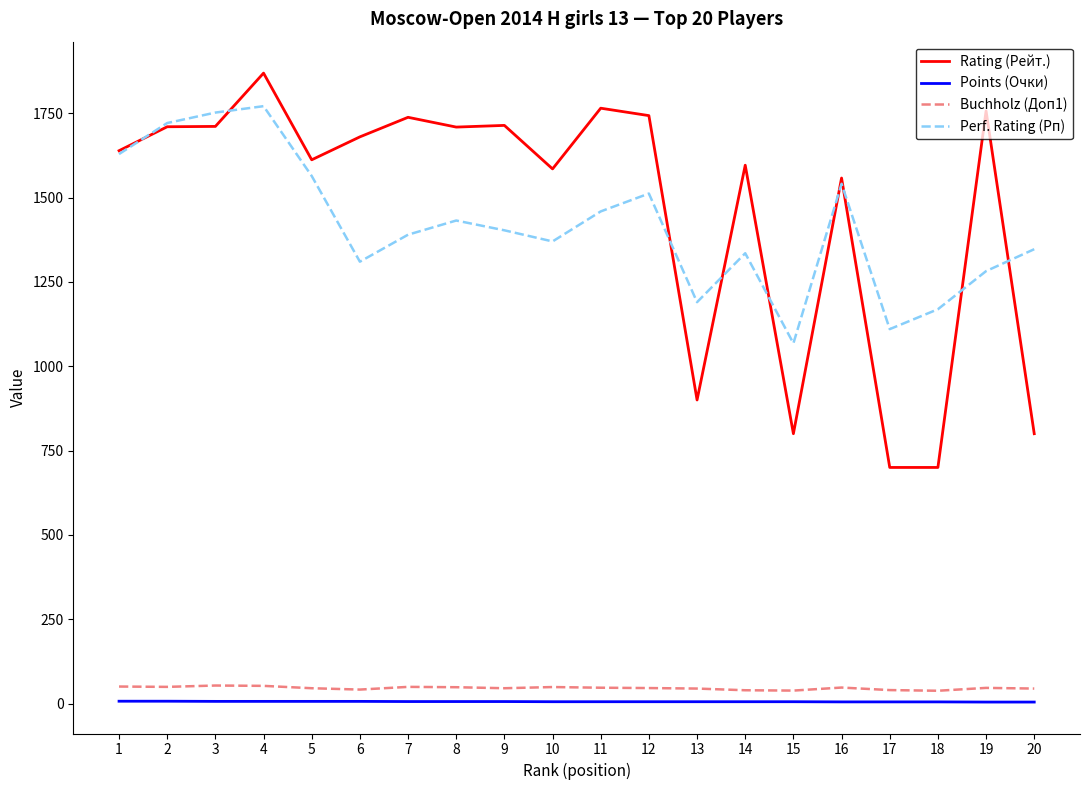

How many lines are shown in the chart?

4